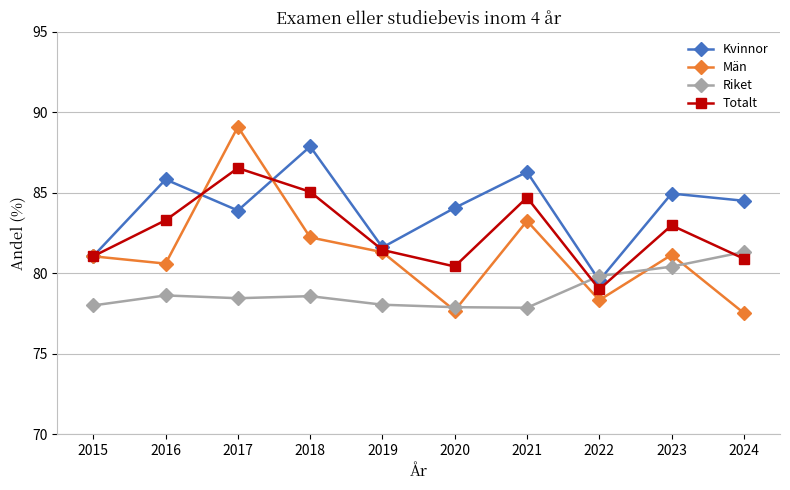

Does the chart have visible grid lines?

Yes